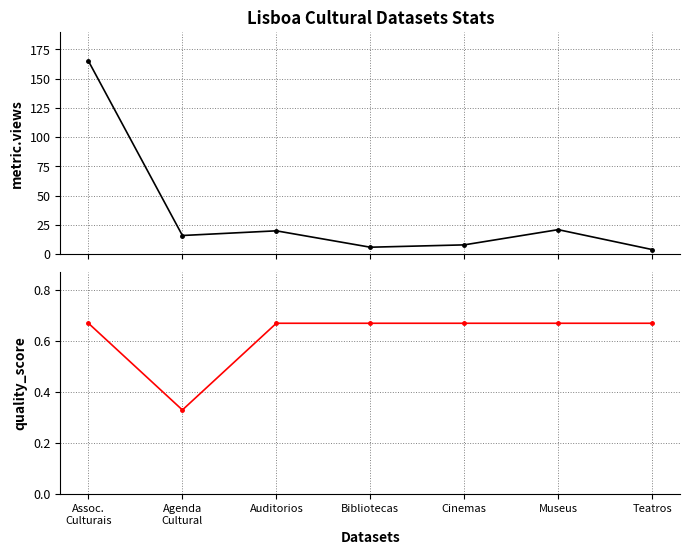

The metric.views series shows 12.7 at Cinemas. True or false?

False